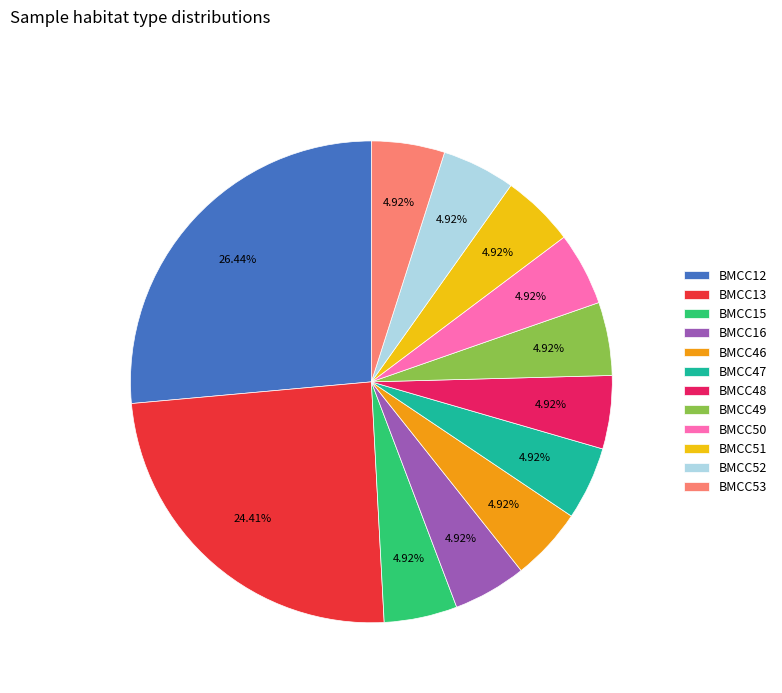

Count the number of slices in the pie.

12